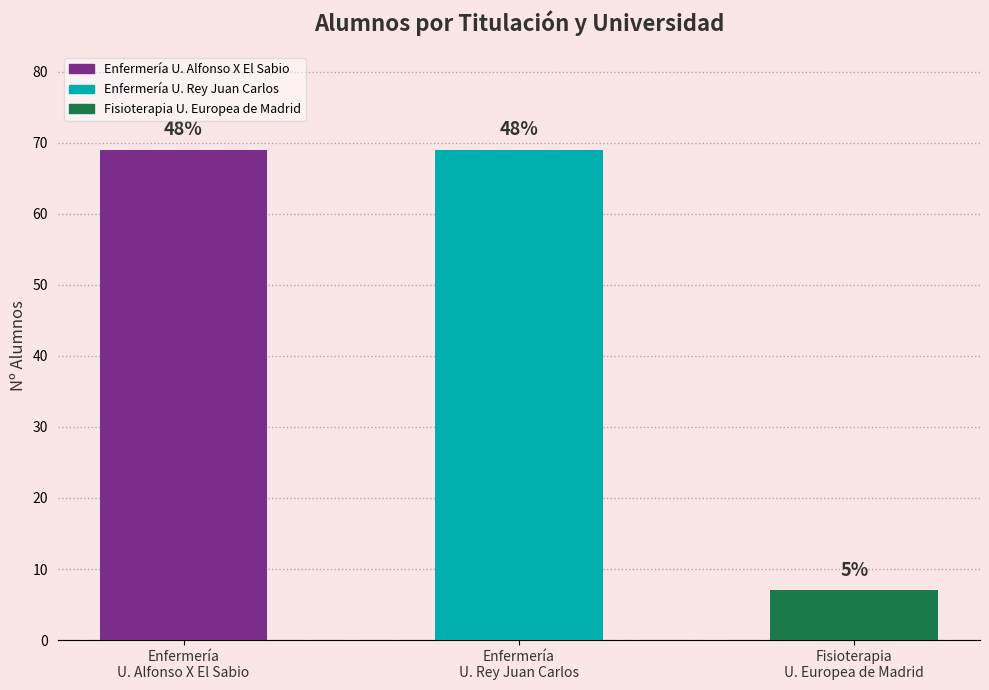

What is the greatest value displayed?

69